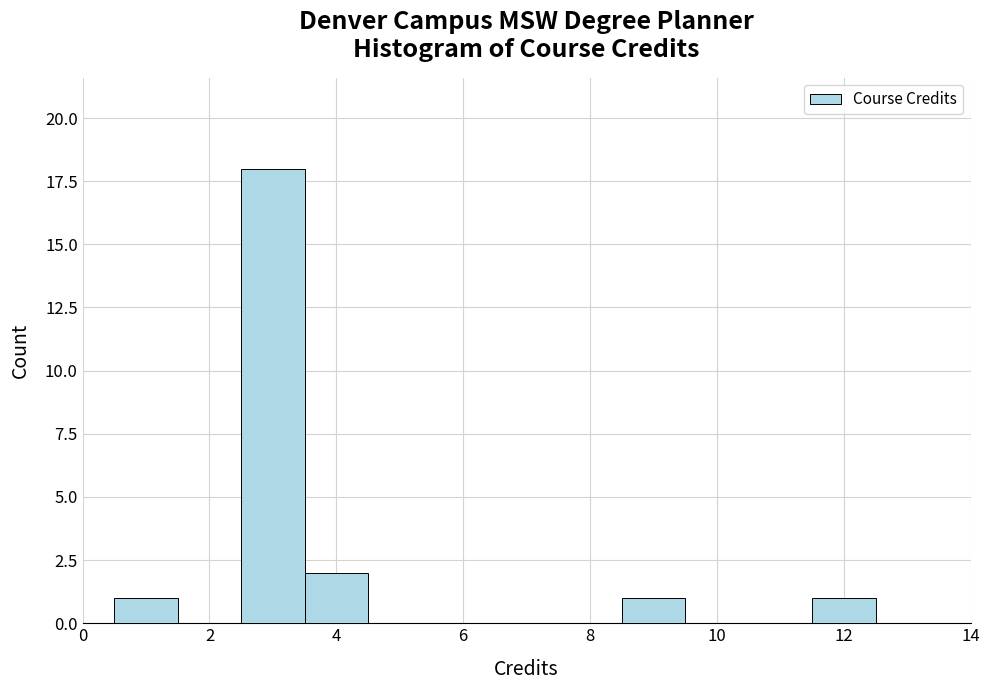

Reading left to right, transcribe this chart: for each bar, give the range it covers on the x-axis and its height. Neither the bar edges nor the heights are printed on the chart, so give them approximately, as read against the axes.

0.5 to 1.5: 1
1.5 to 2.5: 0
2.5 to 3.5: 18
3.5 to 4.5: 2
4.5 to 5.5: 0
5.5 to 6.5: 0
6.5 to 7.5: 0
7.5 to 8.5: 0
8.5 to 9.5: 1
9.5 to 10.5: 0
10.5 to 11.5: 0
11.5 to 12.5: 1
12.5 to 13.5: 0